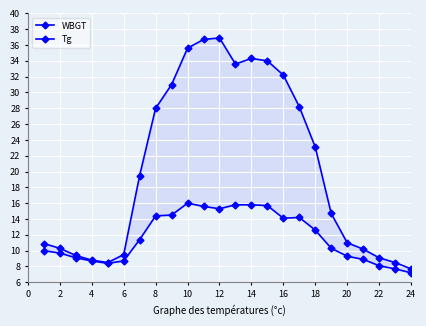

What are all the series names shown in the legend?

WBGT, Tg